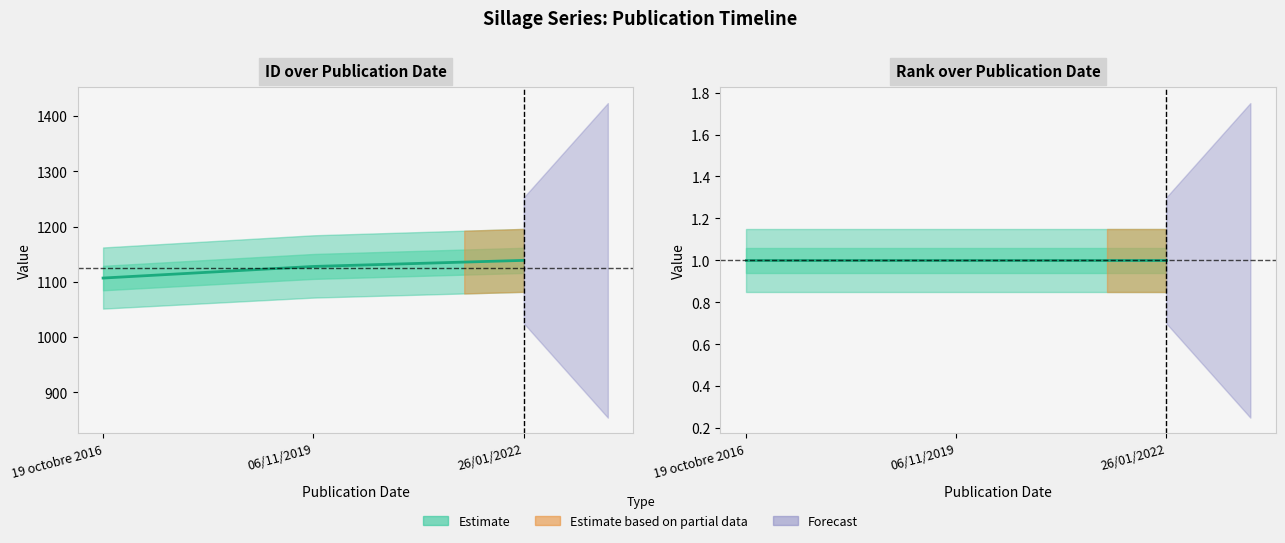

The value of rank at 26/01/2022 is 1. True or false?

True